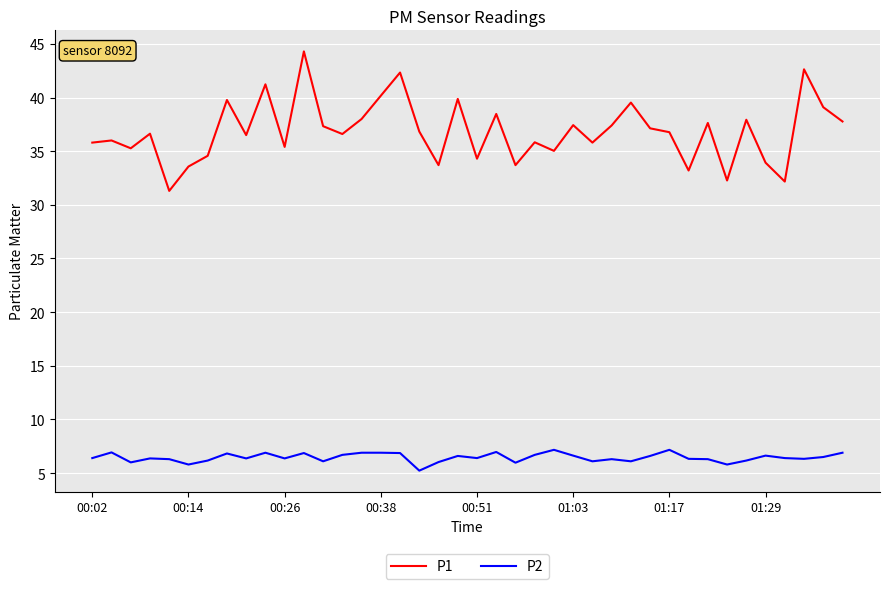

True or false: P1 and P2 cross at least once.

False